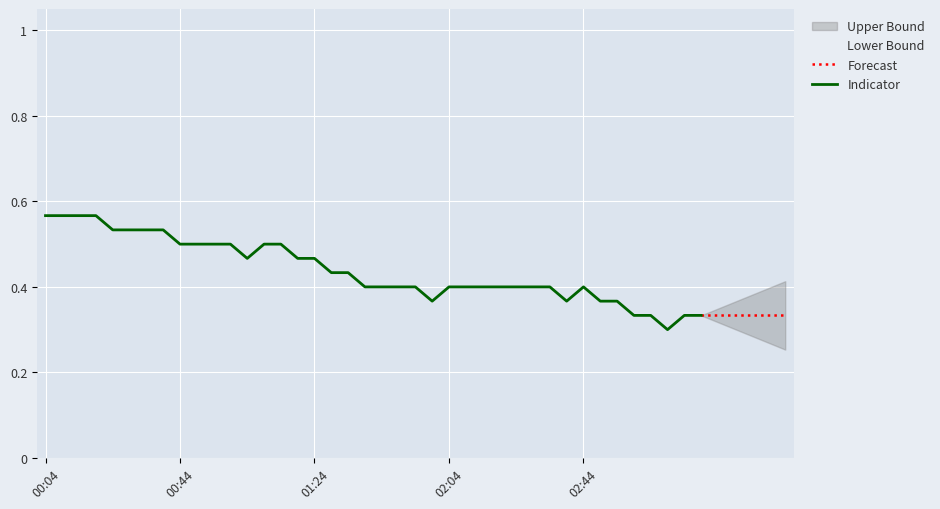

What is the label of the 34th point from the left?

02:49